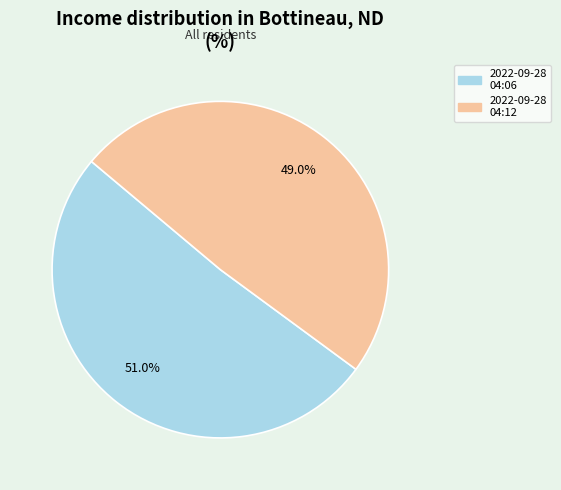

Which slice is the smallest?

2022-09-28 04:12